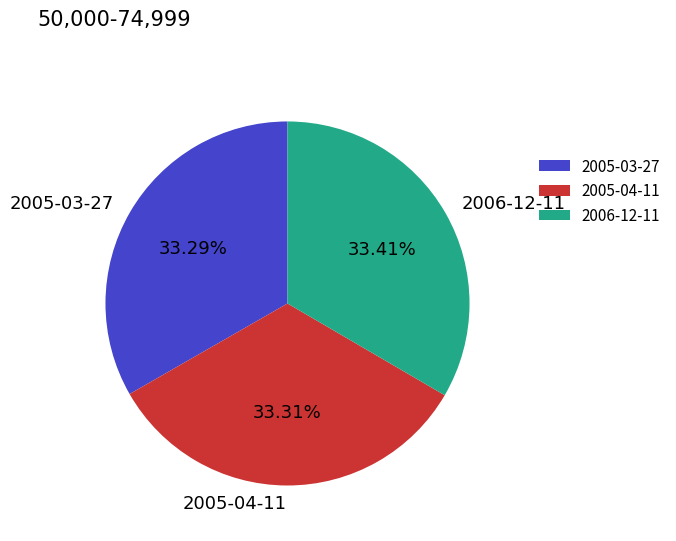

Count the number of slices in the pie.

3